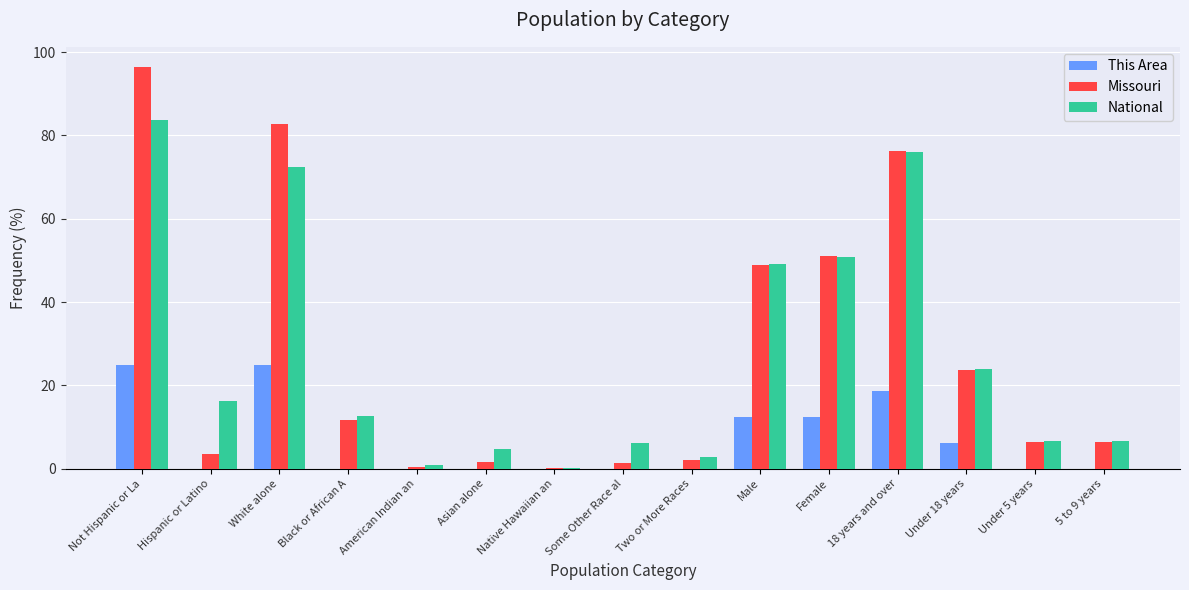

What is the highest value of the National series?

83.7